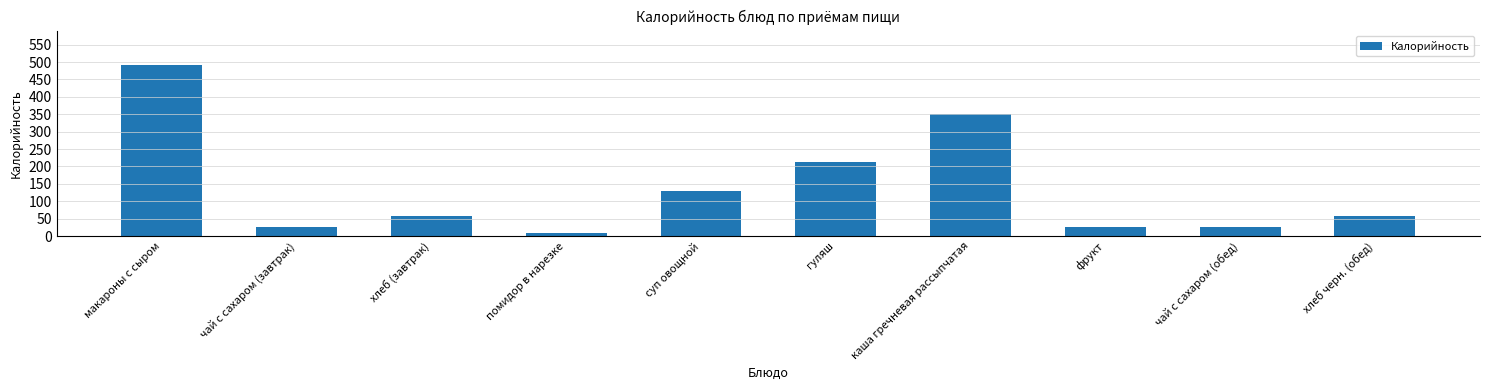

Reading right to left, extract all data points from this chart.

хлеб черн. (обед)=58.0	чай с сахаром (обед)=26.0	фрукт=26.0	каша гречневая рассыпчатая=349.6	гуляш=212.0	суп овощной=130.0	помидор в нарезке=9.0	хлеб (завтрак)=58.0	чай с сахаром (завтрак)=26.0	макароны с сыром=492.2